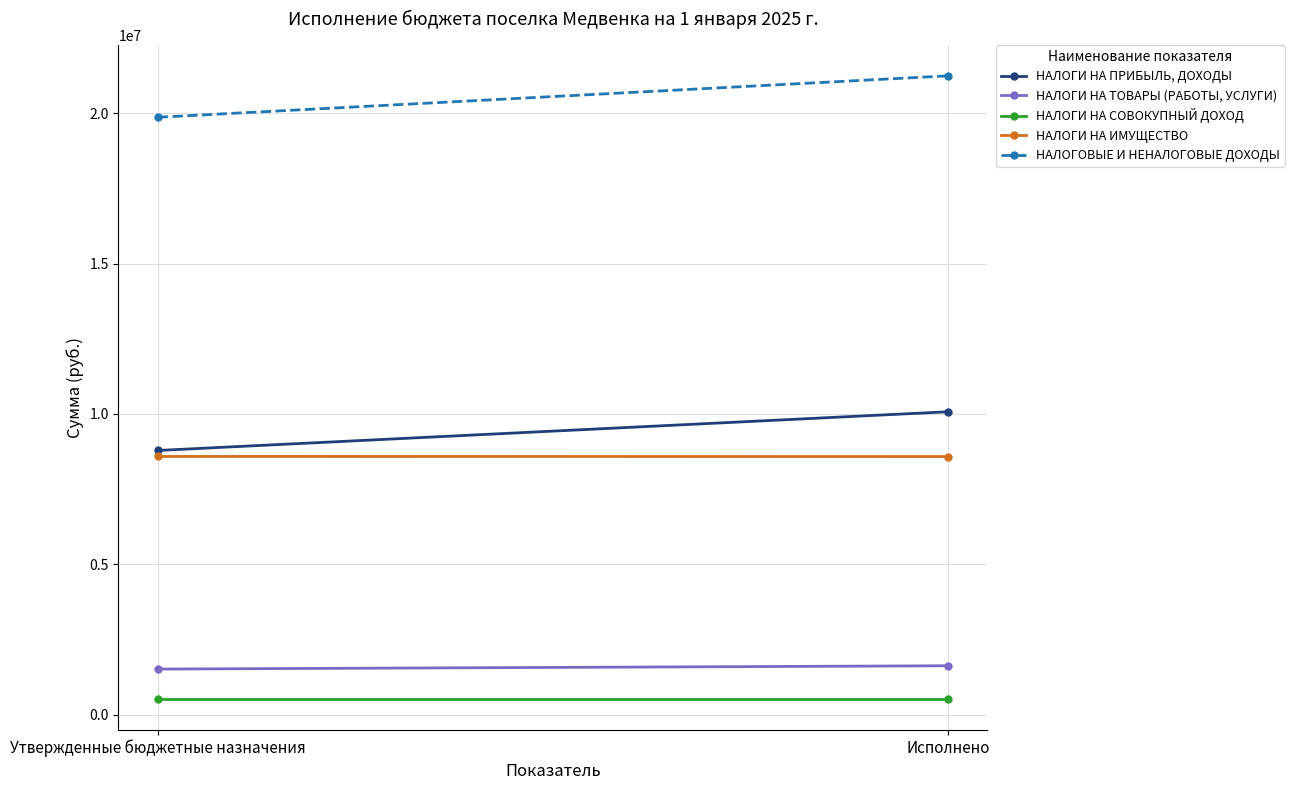

True or false: НАЛОГИ НА ИМУЩЕСТВО has a value of 4608065.1 at Утвержденные бюджетные назначения.

False